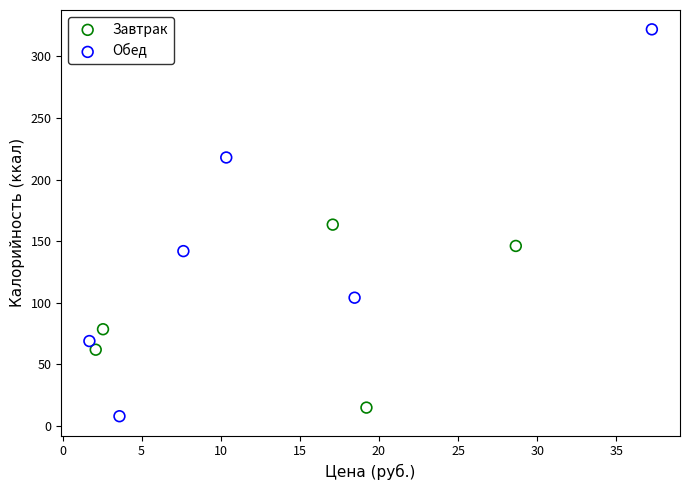

Which series contains the highest Y value?

Обед